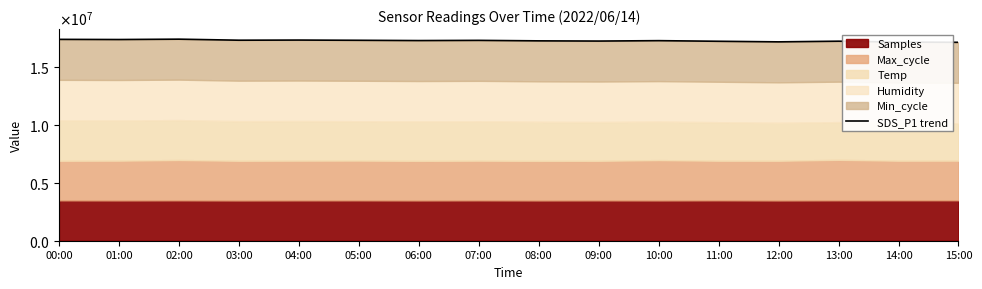

At which label is the value closest to 17296305?

10:00